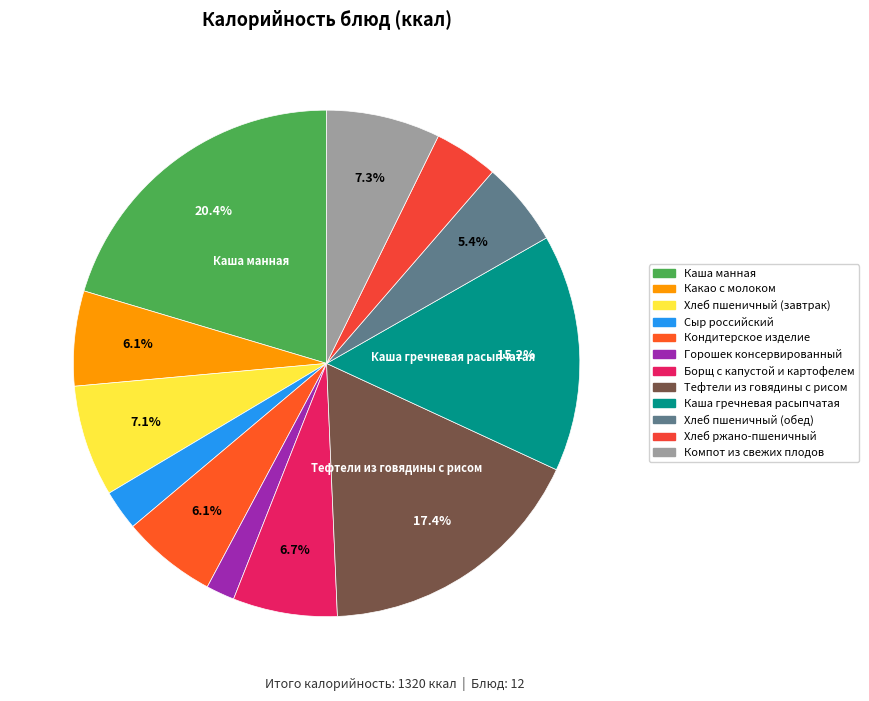

What percentage is NOT represented by Борщ с капустой и картофелем?

93.3%